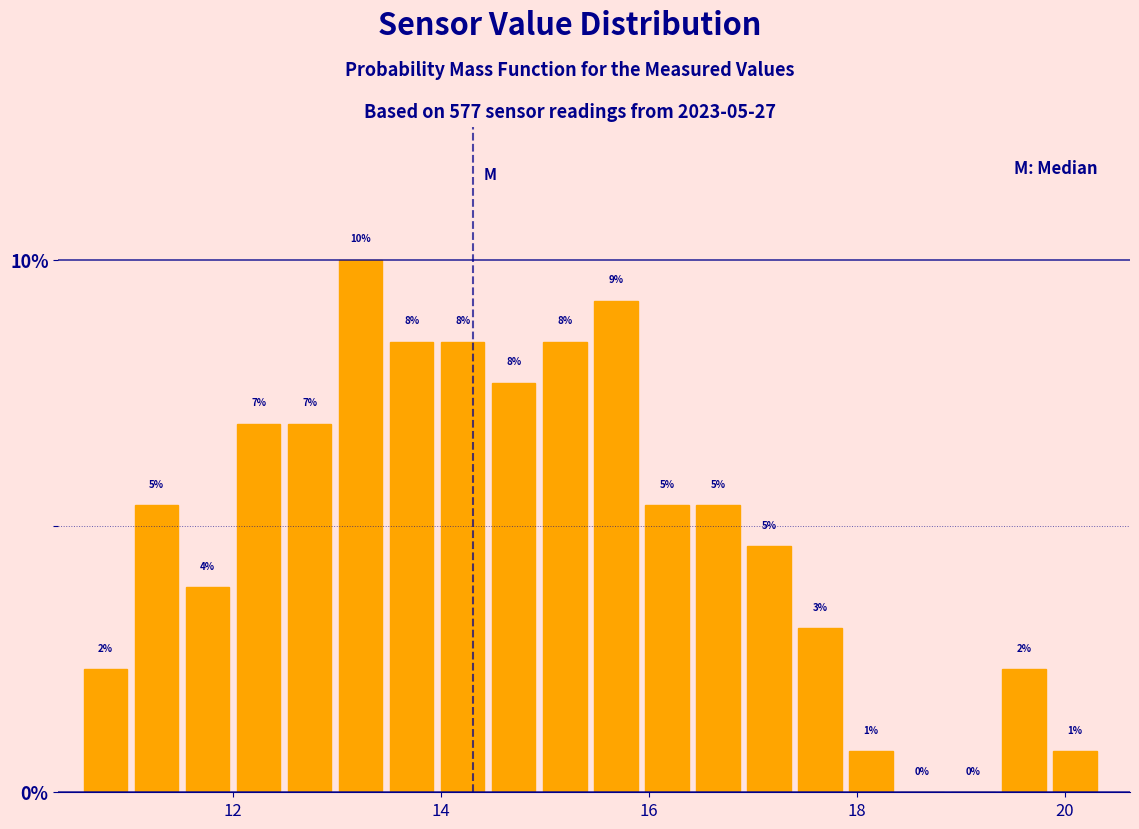

Read against the x-axis, roughly where is the centre of the tallest bar?

13.2